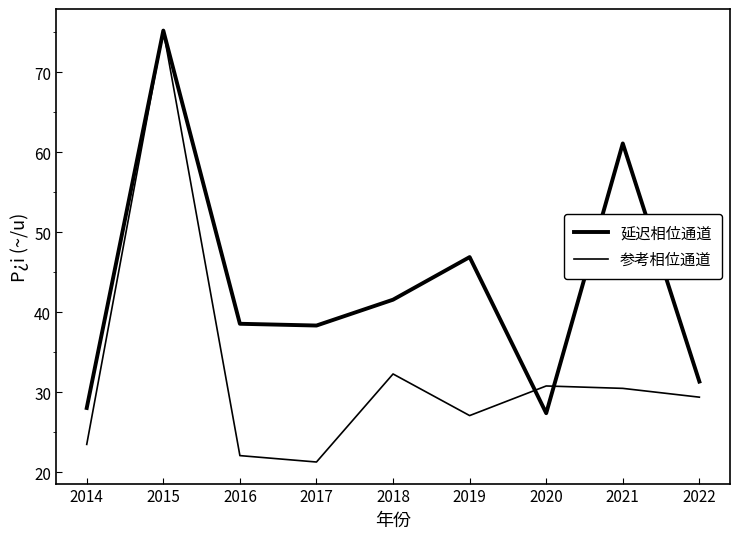

Does the chart have visible grid lines?

No